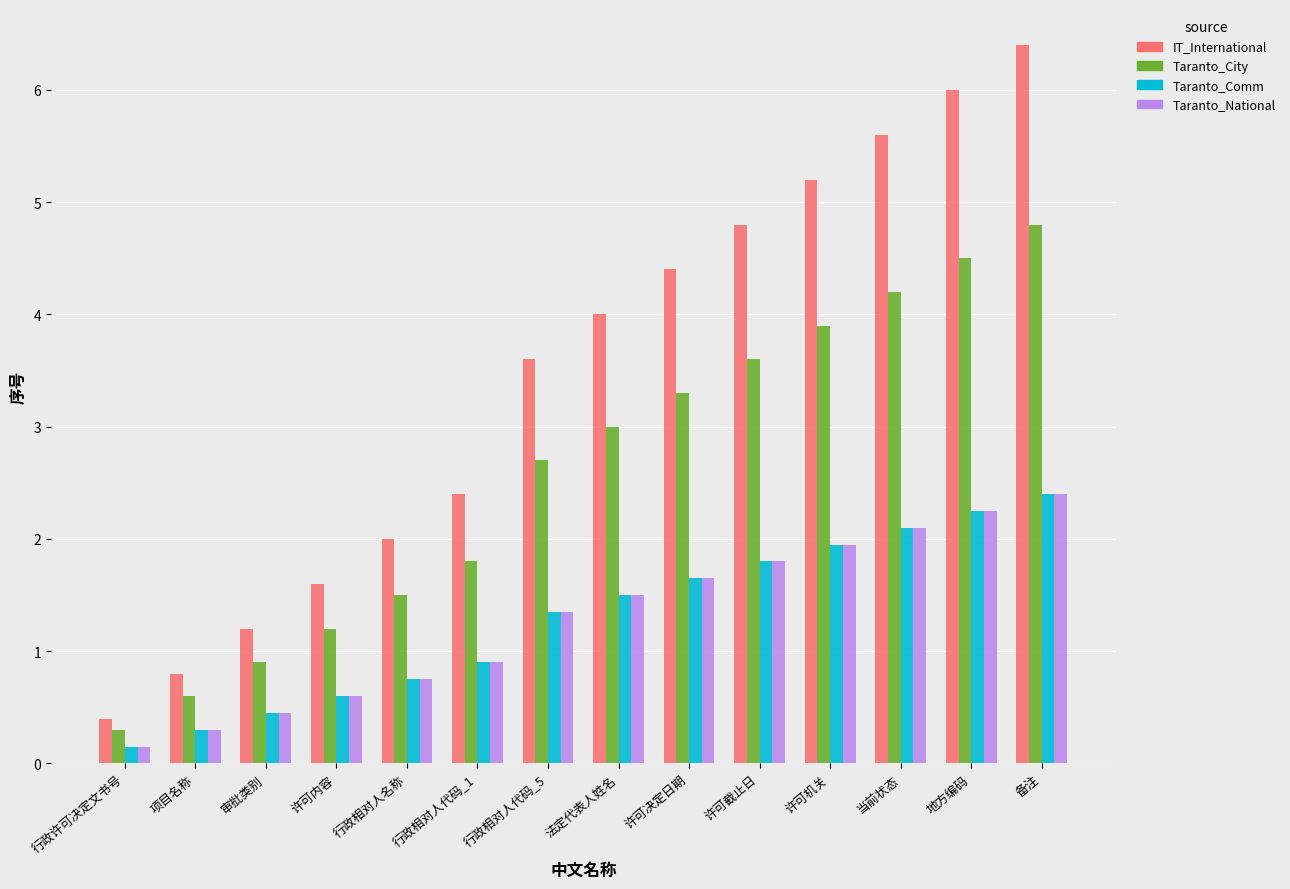

What is the difference between the maximum and second lowest values in the Taranto_City series?

4.2